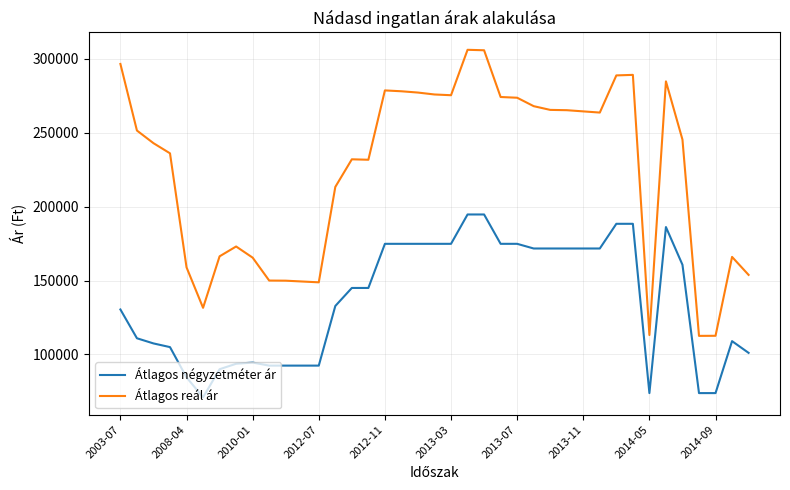

What is the difference between the maximum and minimum values in the Átlagos reál ár series?

193628